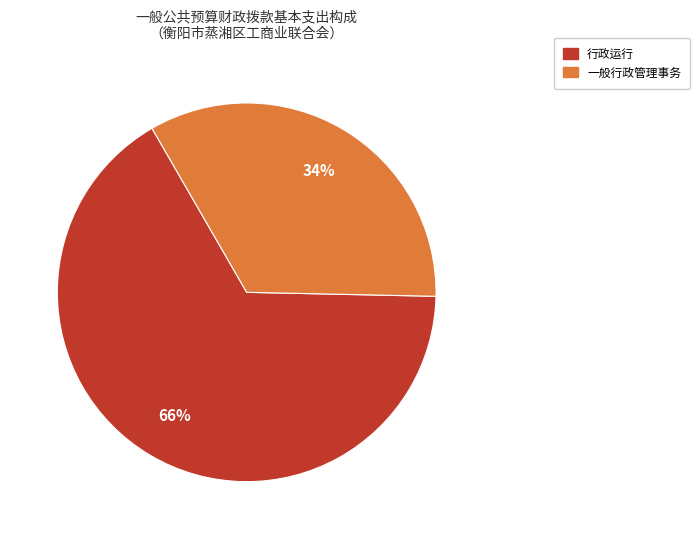

Is there a majority slice in this chart?

Yes